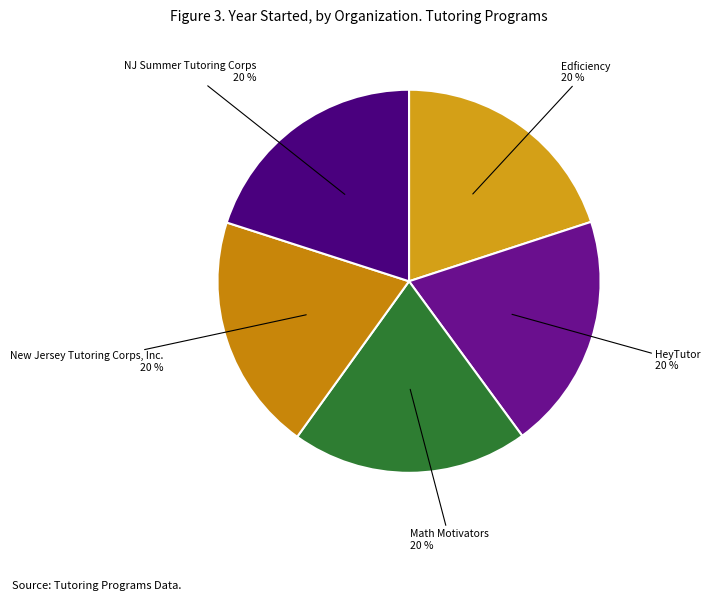

How many slices are in this pie chart?

5